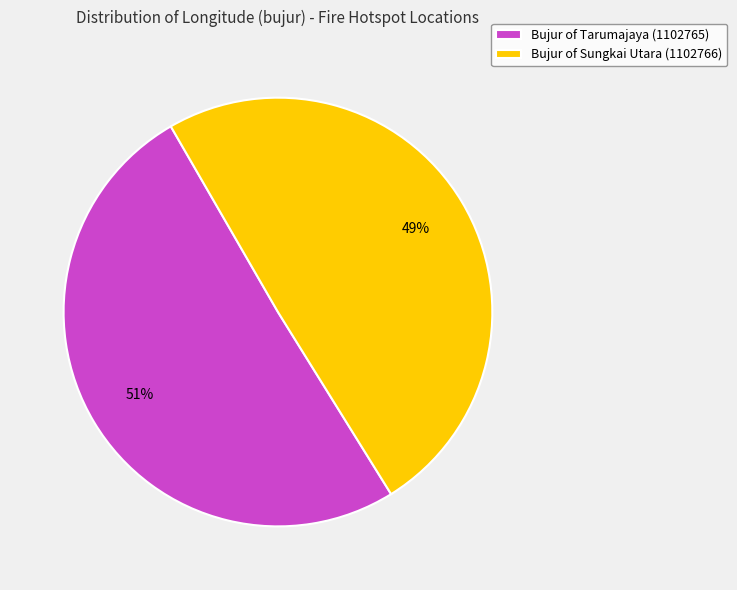

How many segments does this pie chart have?

2